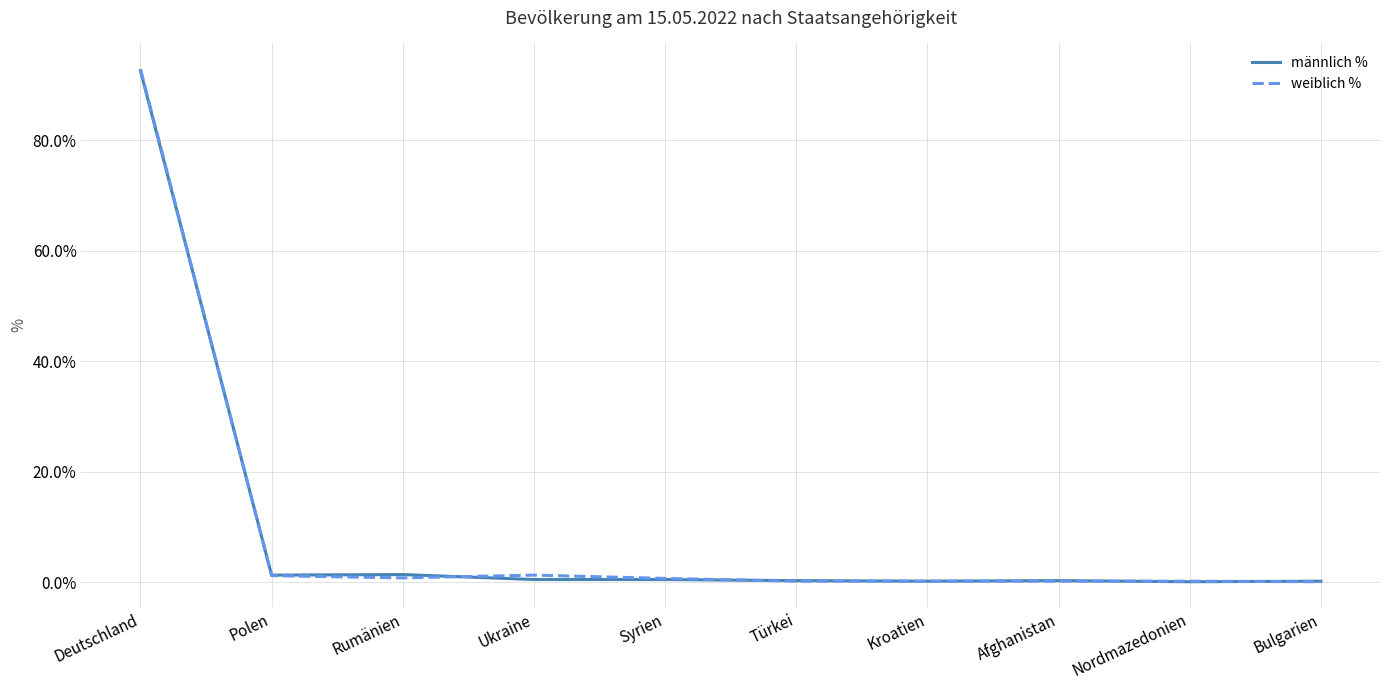

Is the value of männlich % at Deutschland greater than the value of weiblich % at Ukraine?

Yes